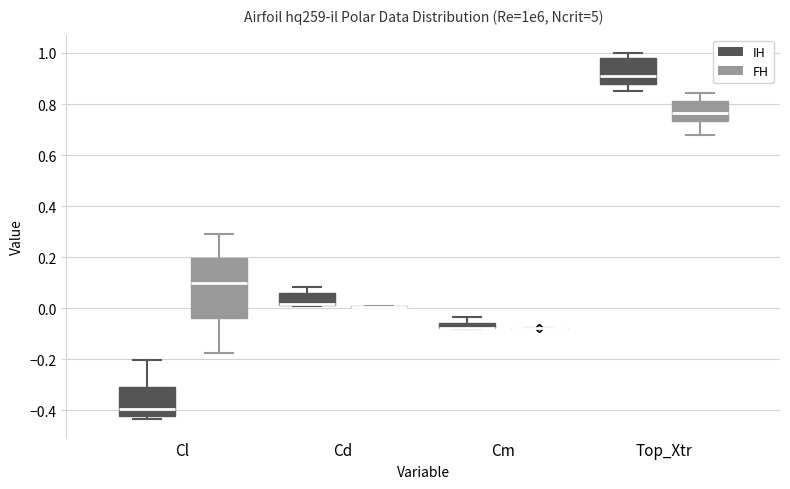

Which box is the tallest, from its lower edge to its upper edge?

Cl (FH)